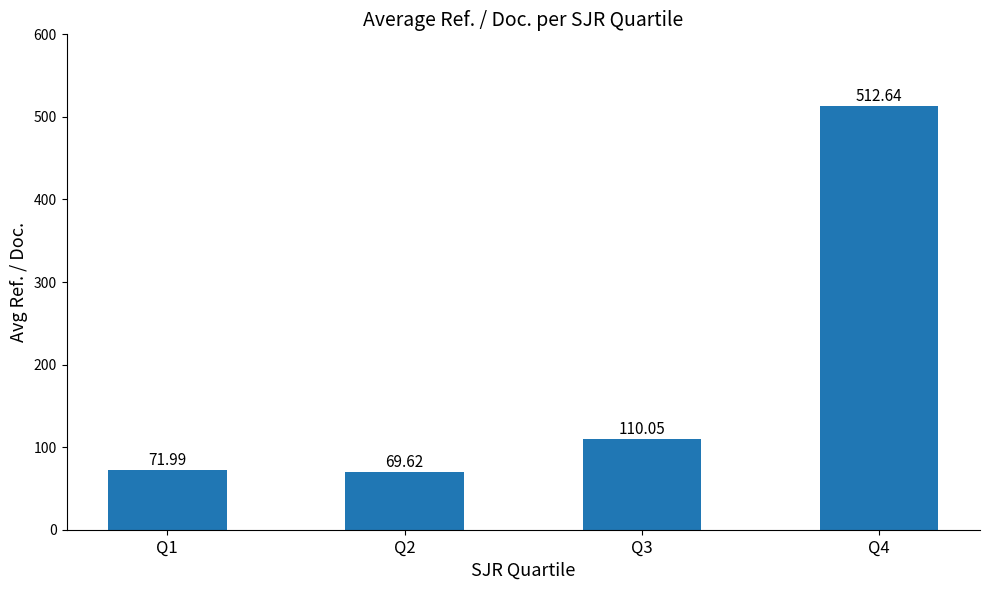

What is the change in value from Q2 to Q3?

+40.4